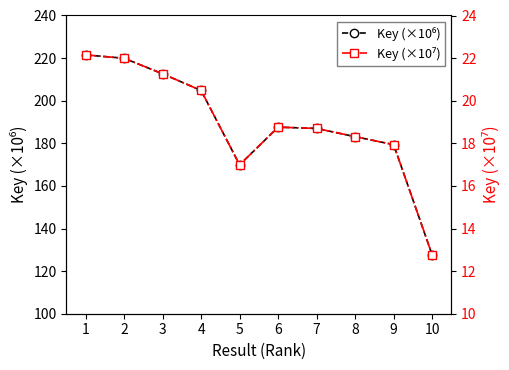

What is the approximate value of Key (×10⁶) at 6?

187.6